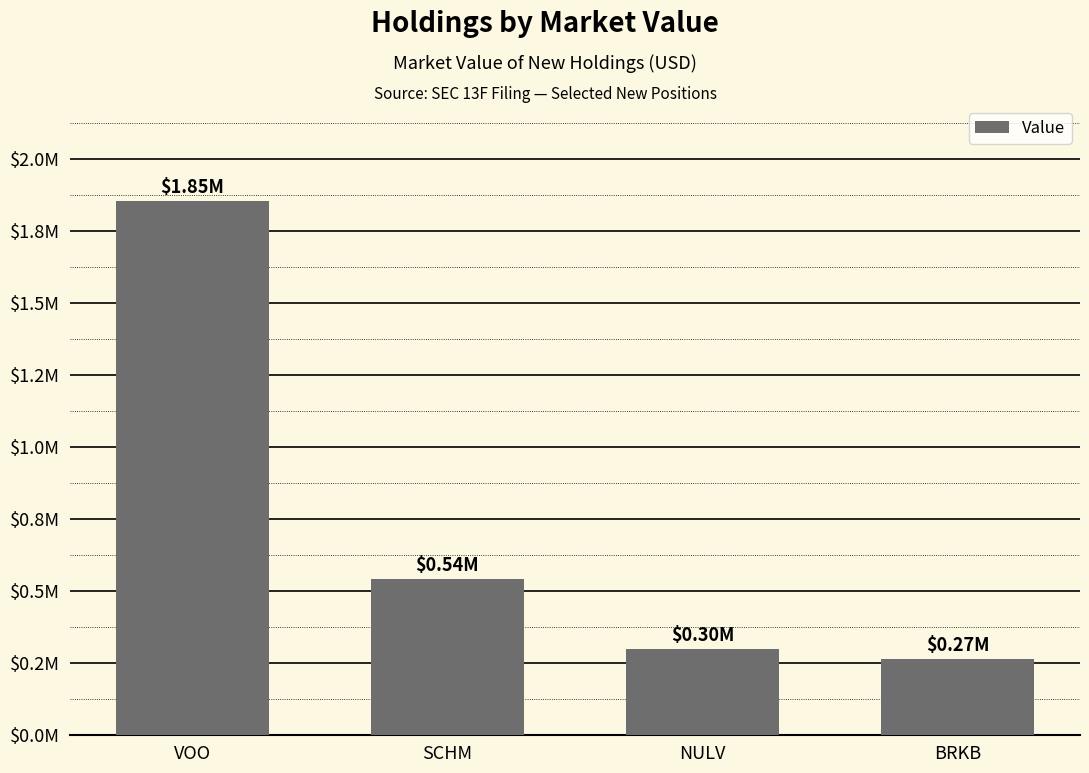

Are the bars horizontal?

No